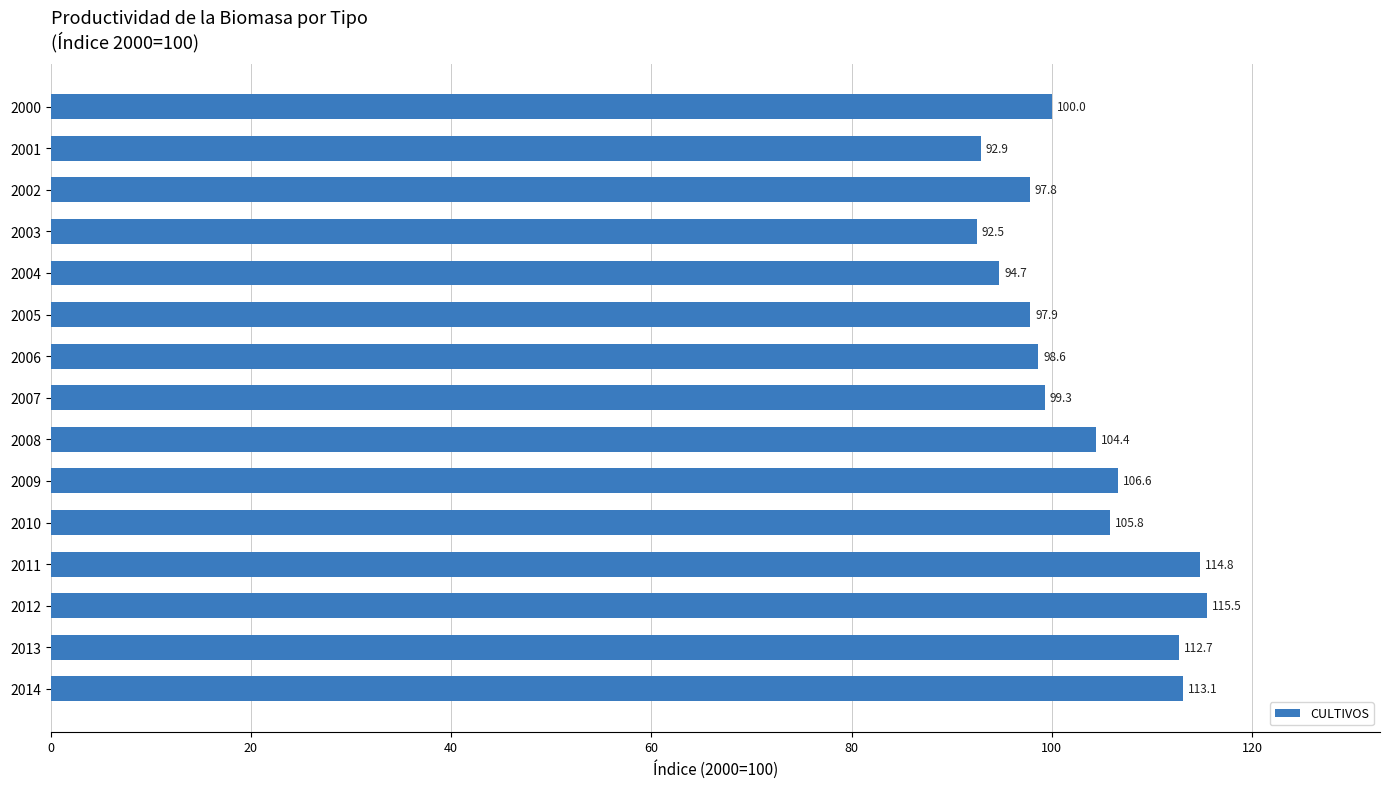

Read the value at 2009.

106.6